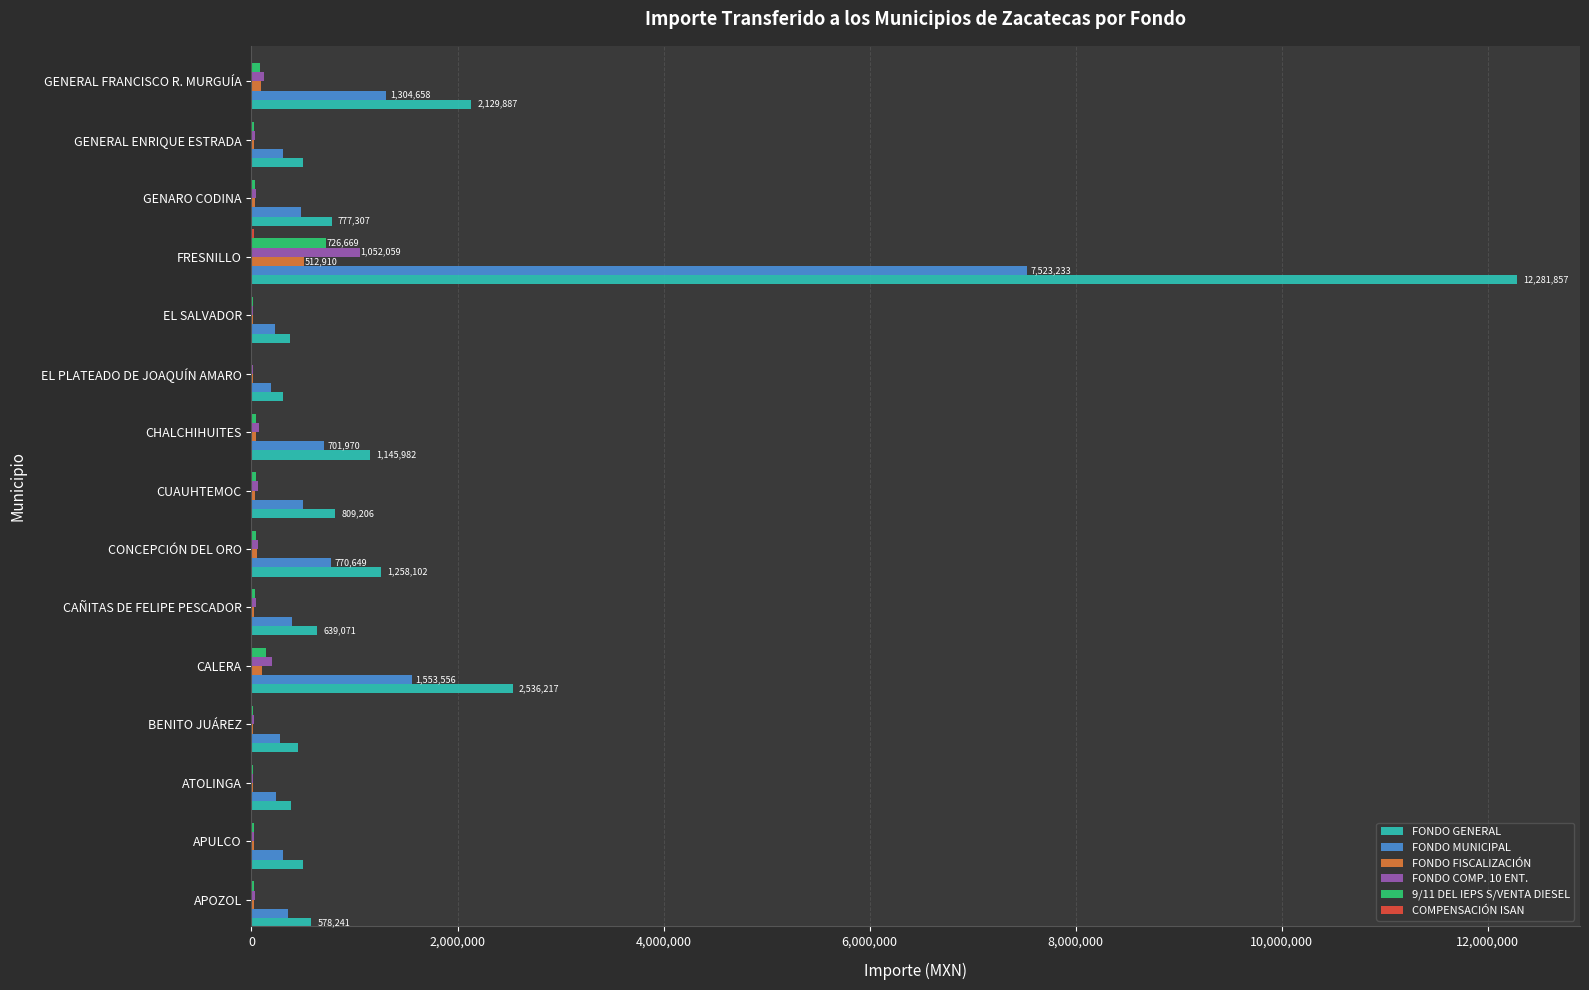

At which category is the sum across all series the highest?

FRESNILLO